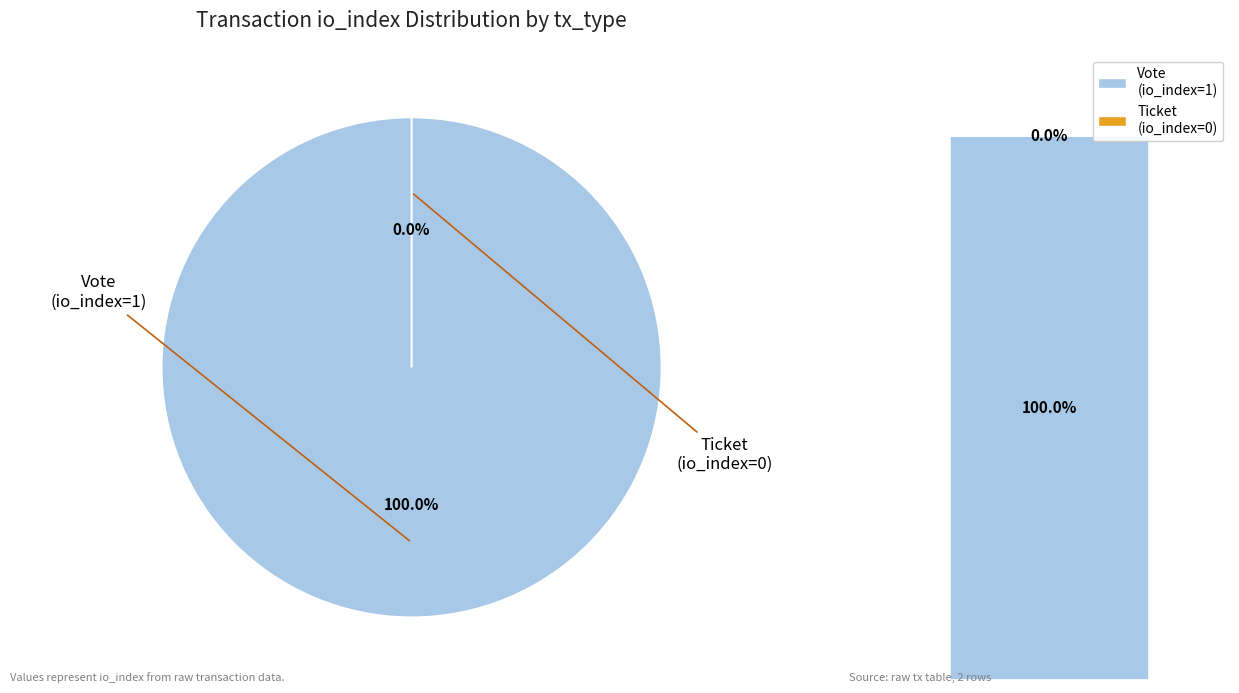

Is it true that Ticket (io_index=0) is 6% of the pie?

False